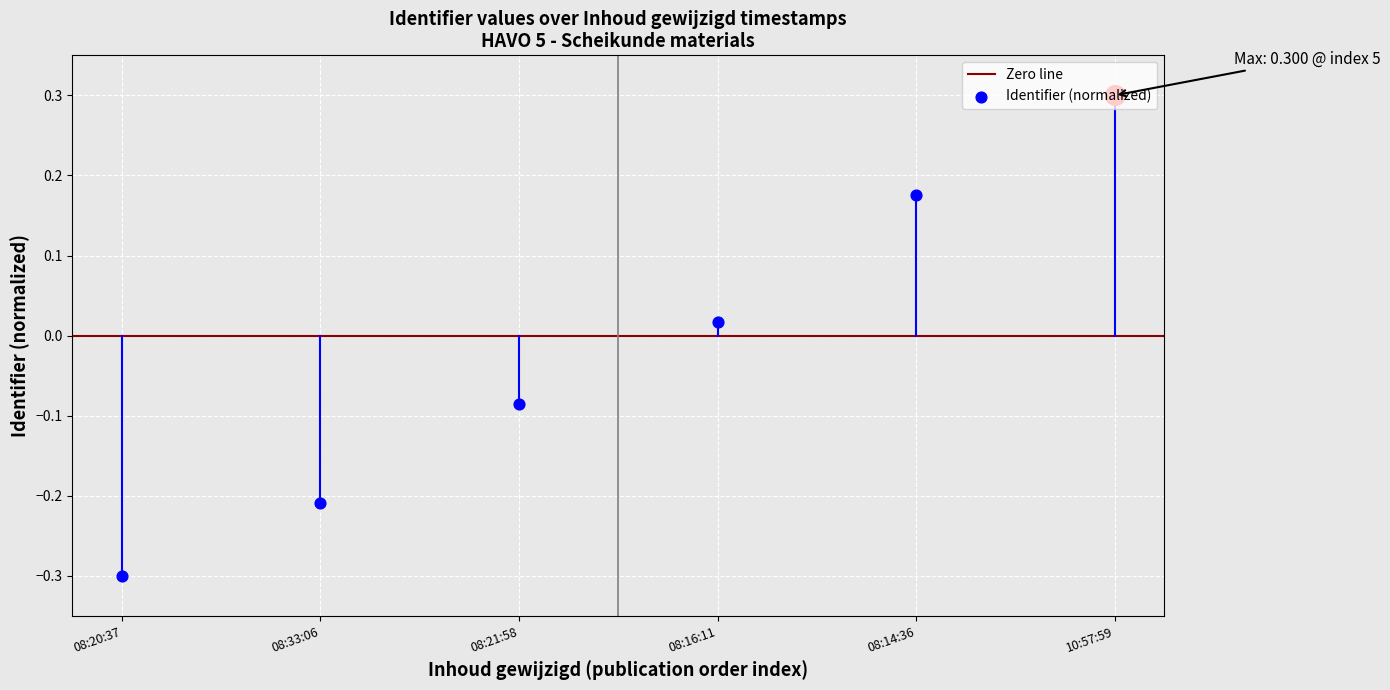

What is the change in value from 08:21:58 to 08:16:11?

+0.1